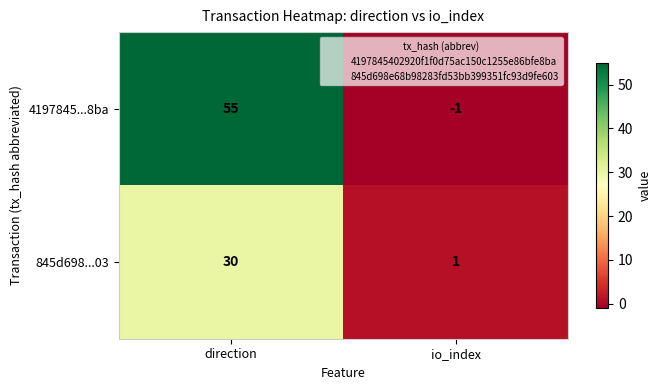

At which category is the sum across all series the highest?

direction